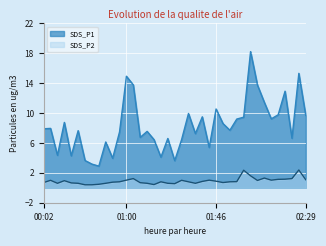

What is the value of the SDS_P2 point at the 28th from the left?

0.8